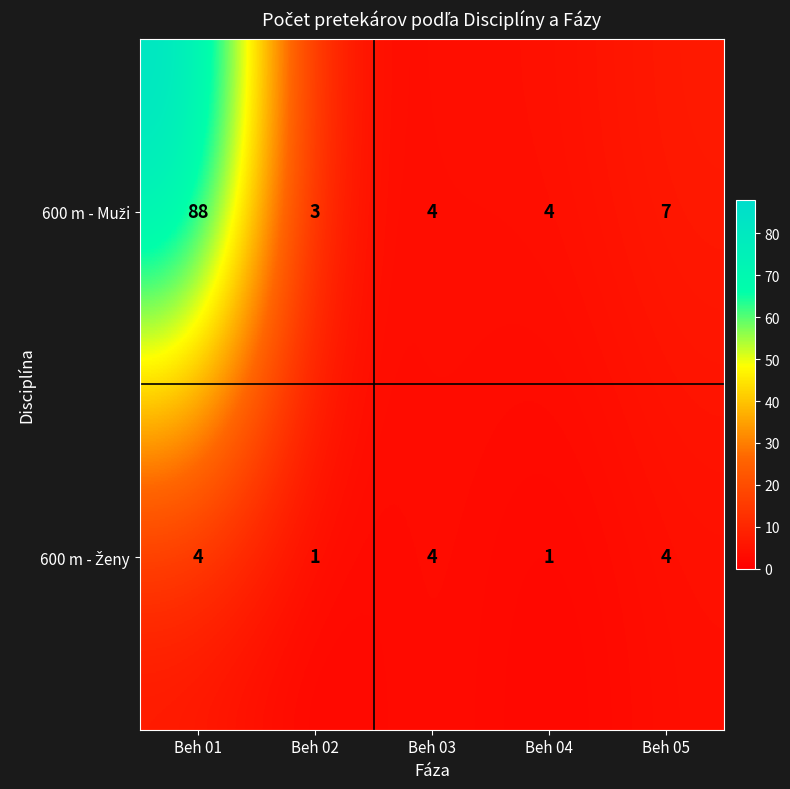

At which category is the sum across all series the highest?

Beh 01